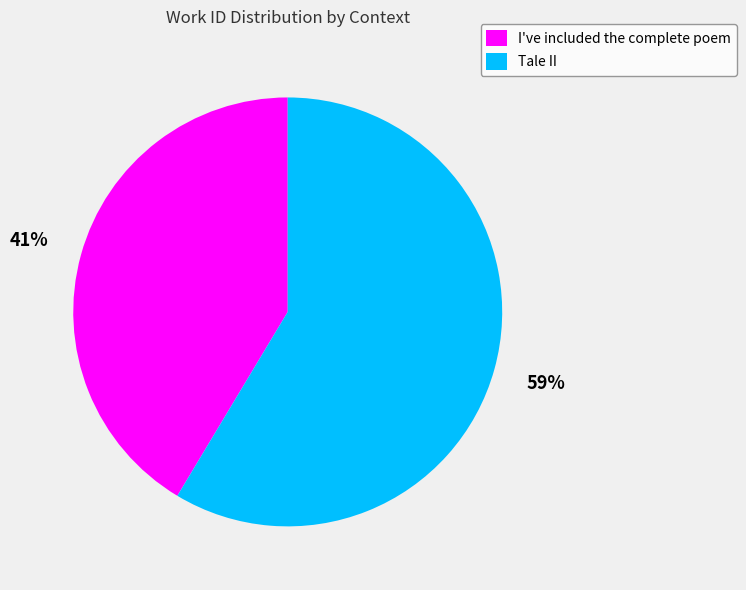

To the nearest percent, what is the average slice percentage?

50%